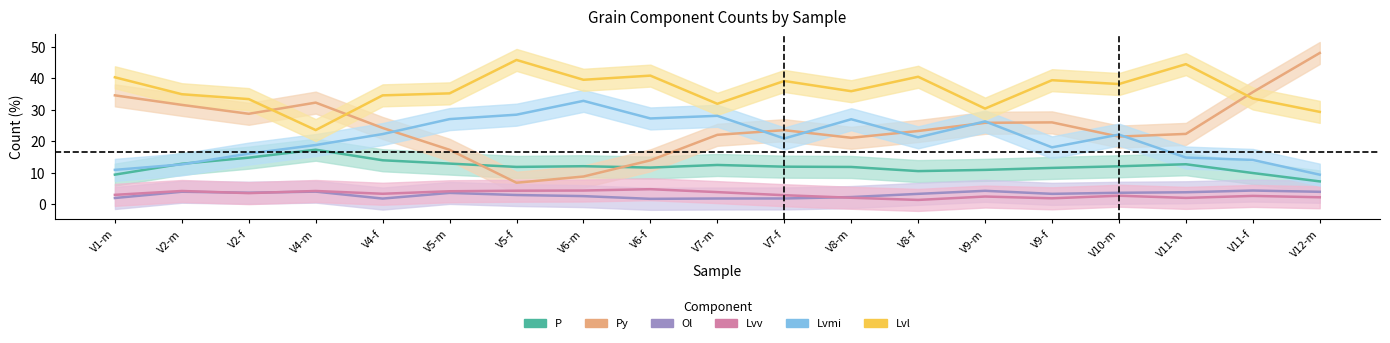

Where is the first local maximum for Lvmi?

V6-m